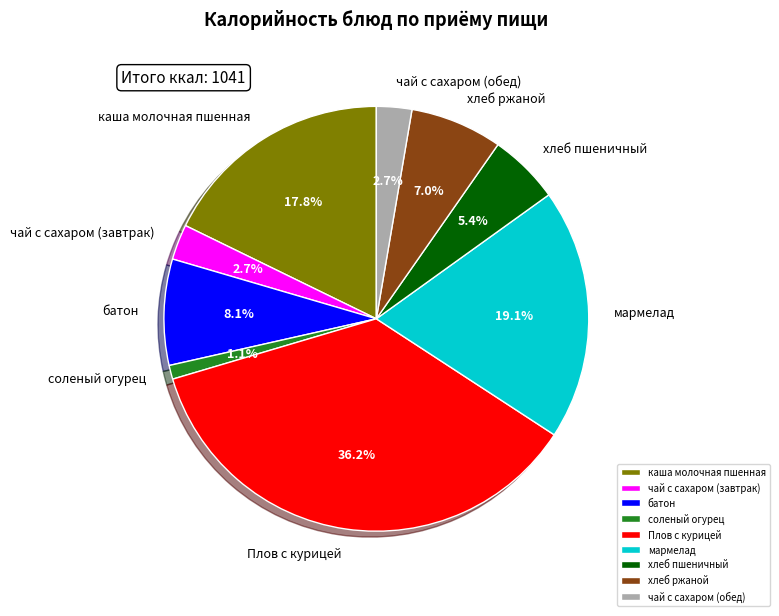

What is the ratio of the value at чай с сахаром (завтрак) to the value at батон?

0.3